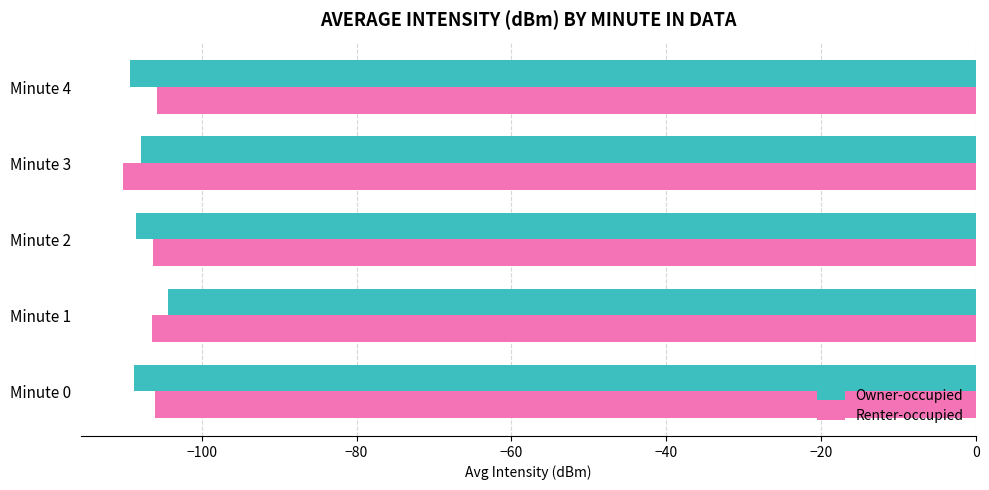

The value of Renter-occupied at Minute 0 is -106.0. True or false?

True